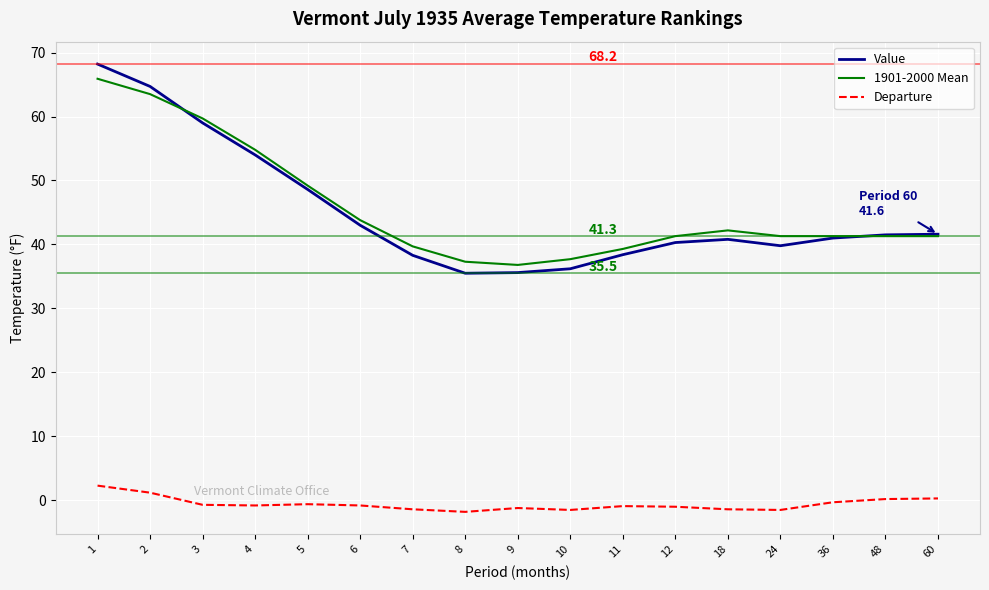

Which series changed the most between 4 and 10?

Value